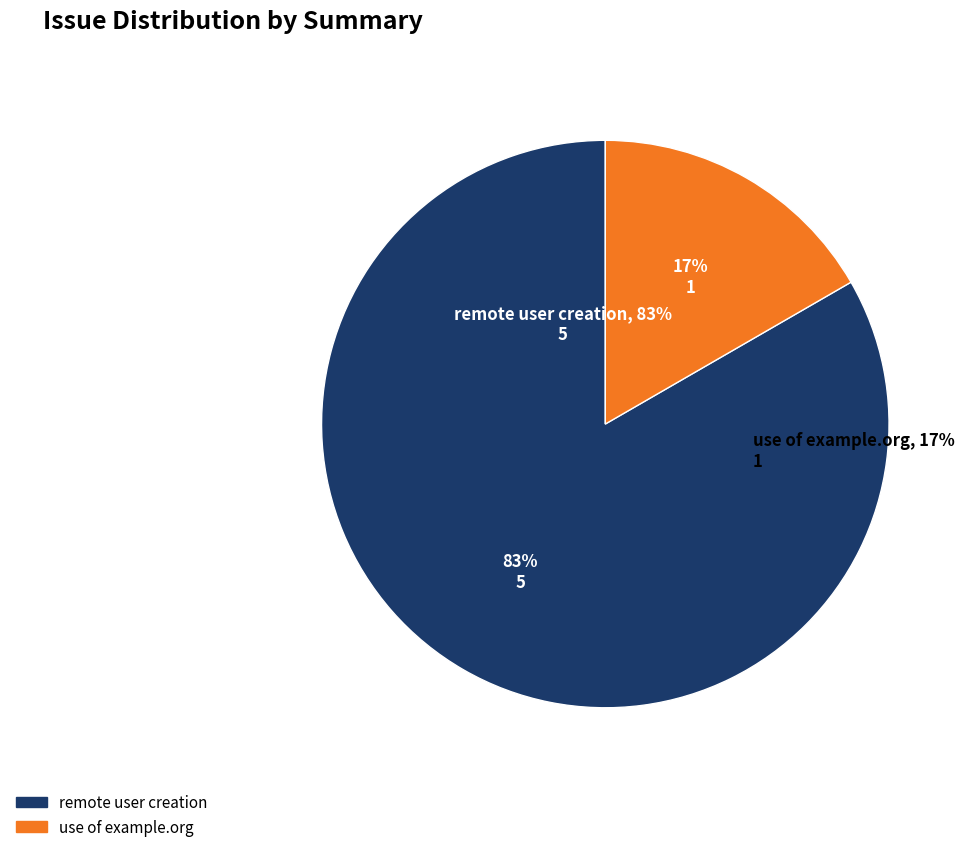

Does any single category account for the majority?

Yes